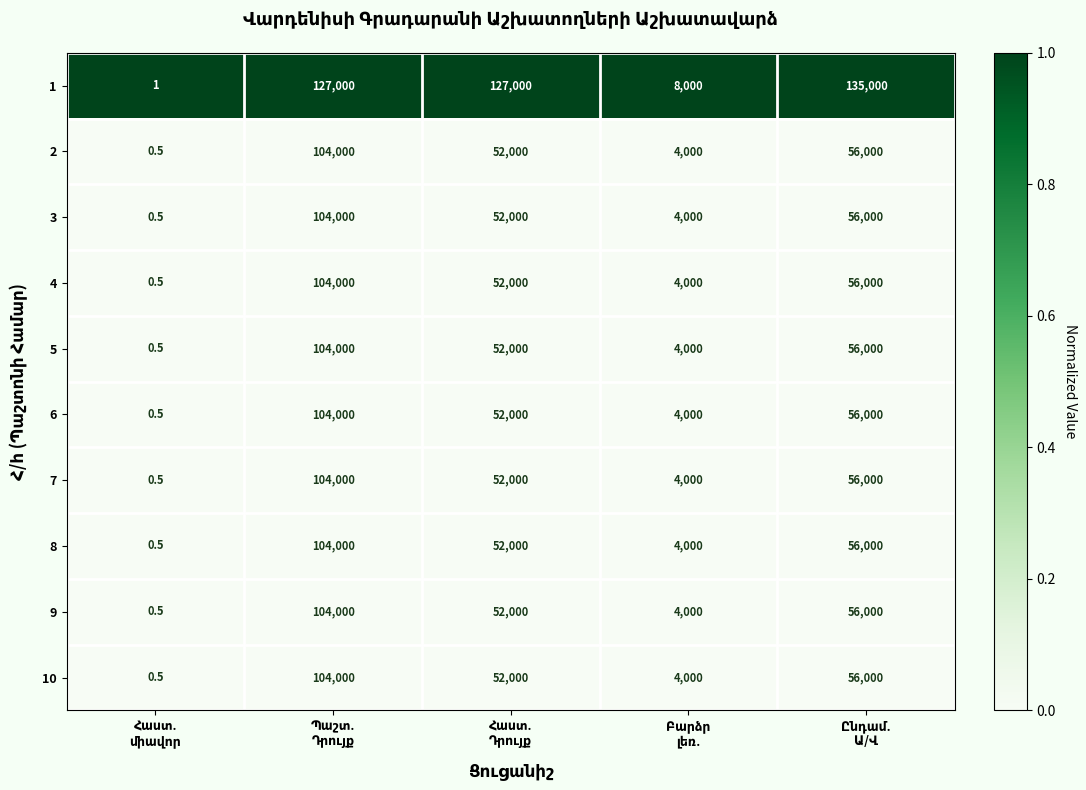

What is the minimum value shown in the chart?

0.5